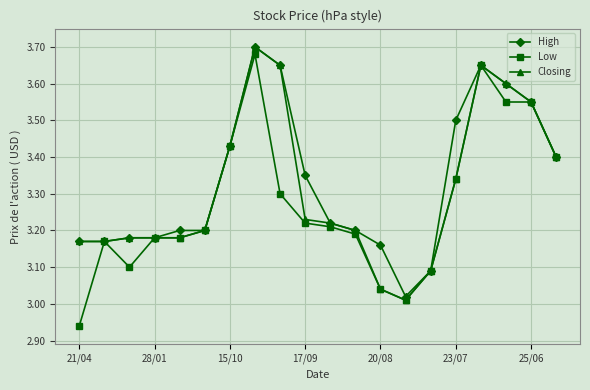

Which series has the largest range (max minus min)?

Low